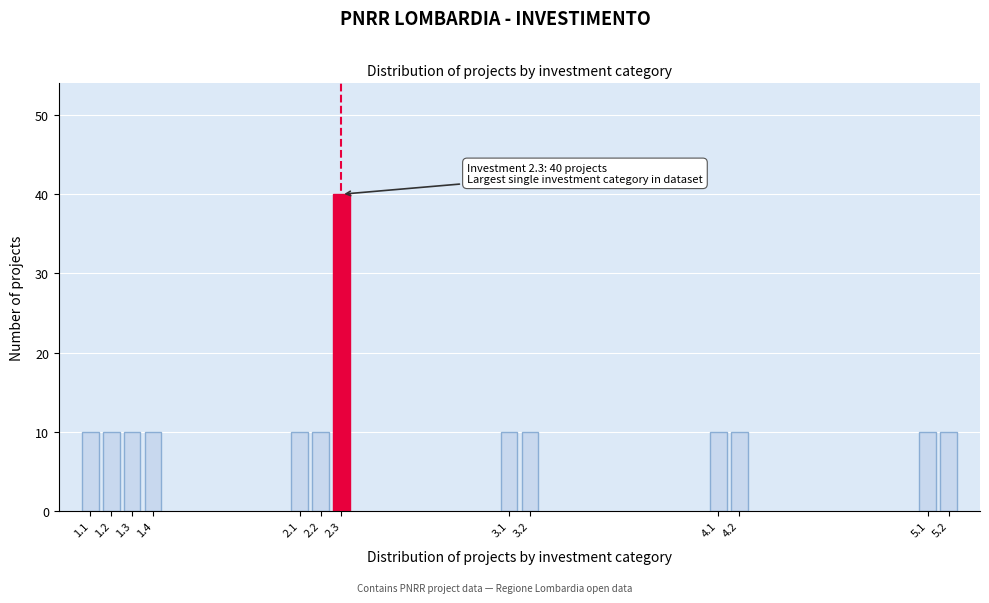

Reading right to left, list all the values displayed in this chart.

10	10	10	10	10	10	40	10	10	10	10	10	10